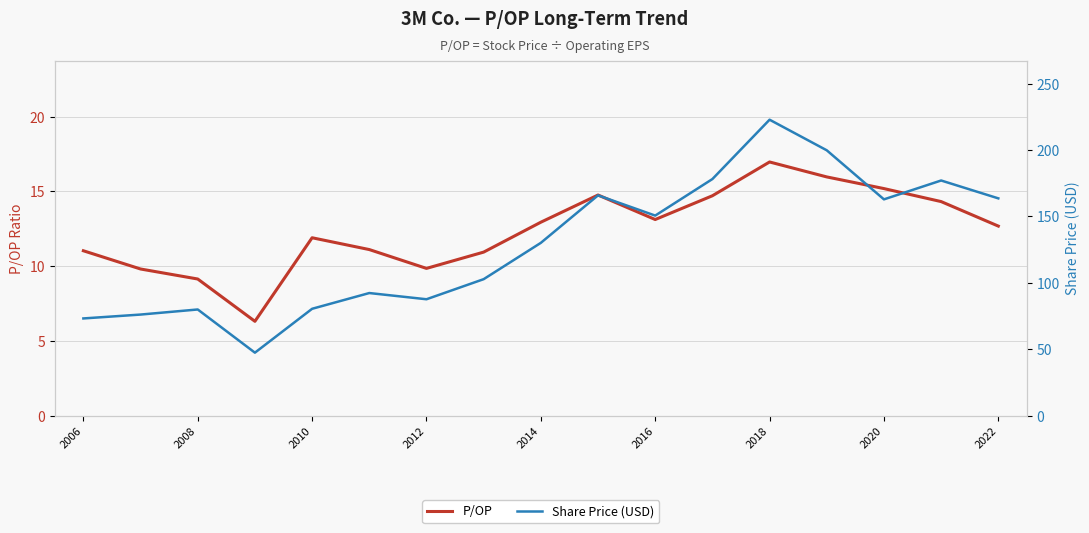

Which series has the largest range (max minus min)?

Share Price (USD)